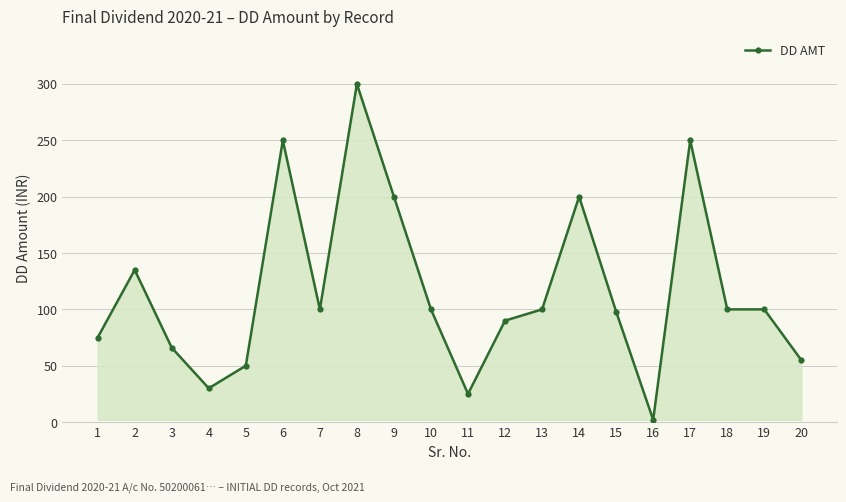

How many data points are less than 100?

9